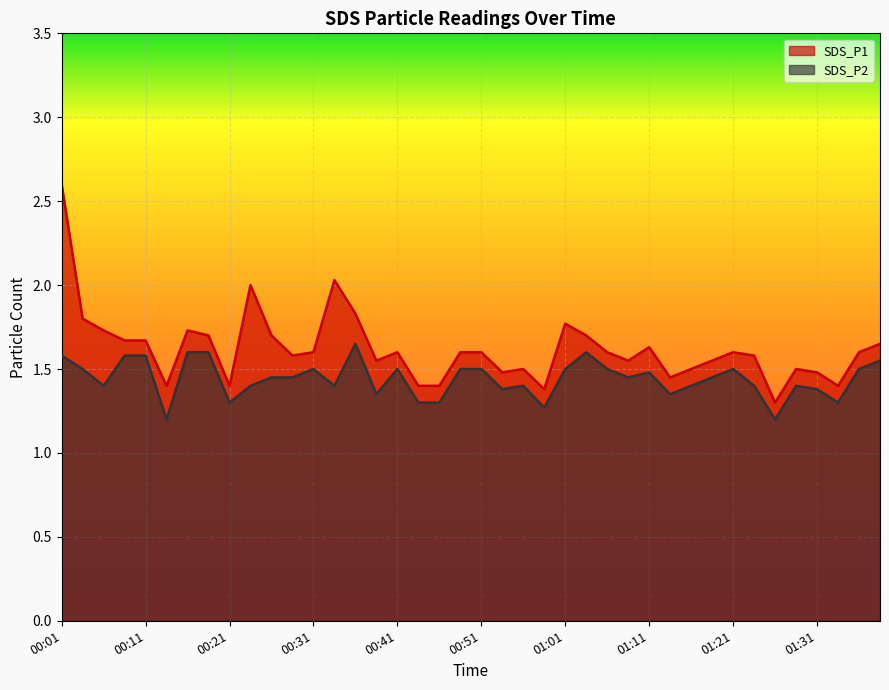

What is the difference between the SDS_P1 values at 01:18 and 01:05?

0.1